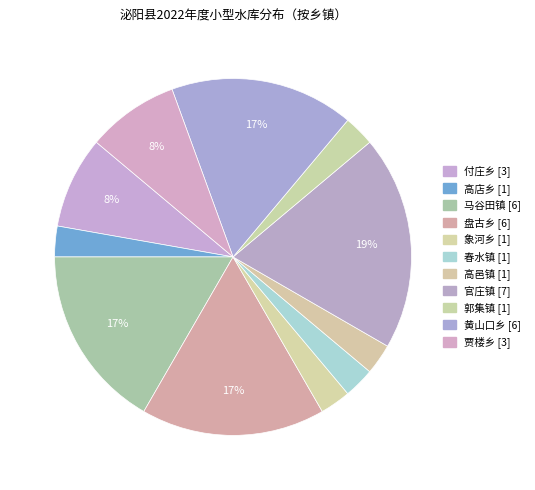

What is the change in value from 付庄乡 to 黄山口乡?

+3